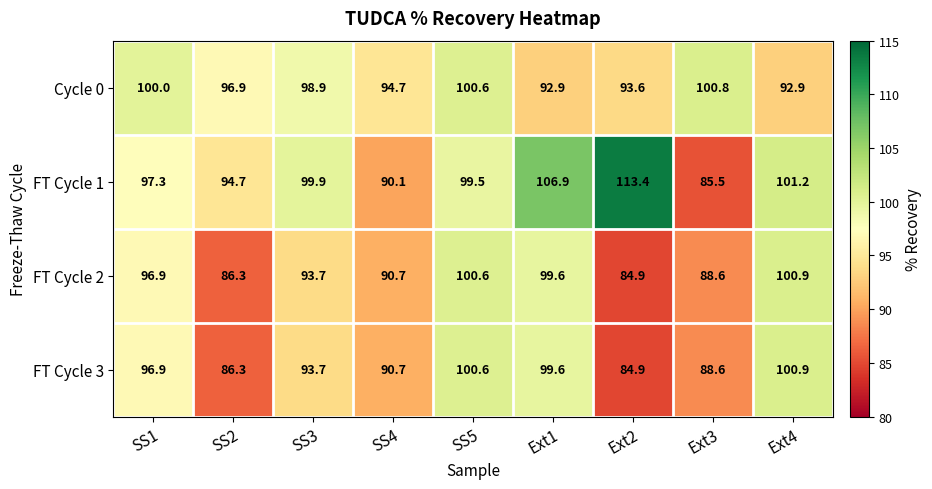

At which label does FT Cycle 2 first exceed 93?

SS1